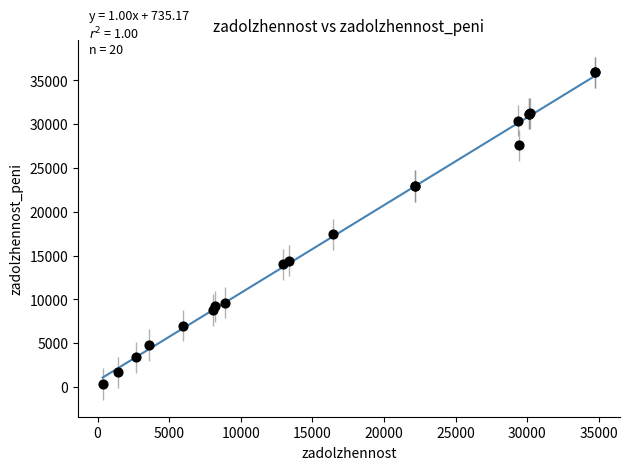

What Y value in the scatter plot is closest to 18140?

17463.4